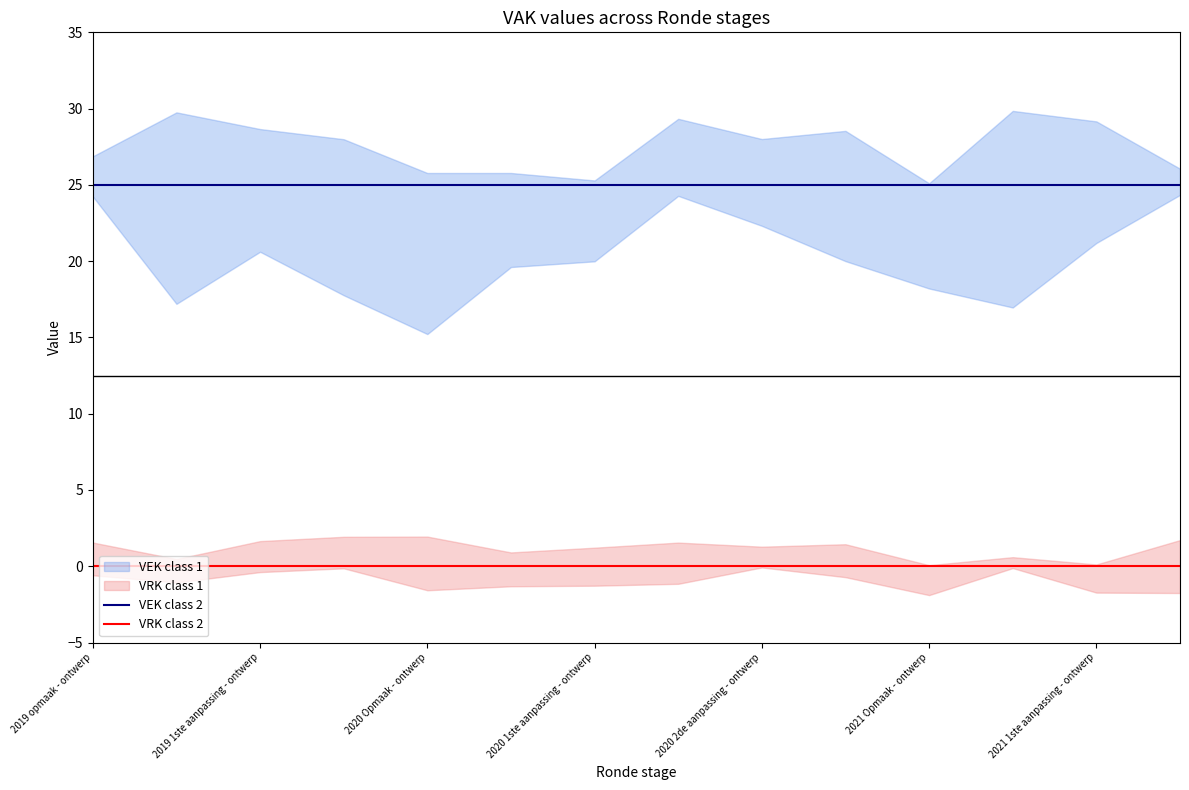

True or false: VEK class 2 and VRK class 2 intersect in this chart.

False